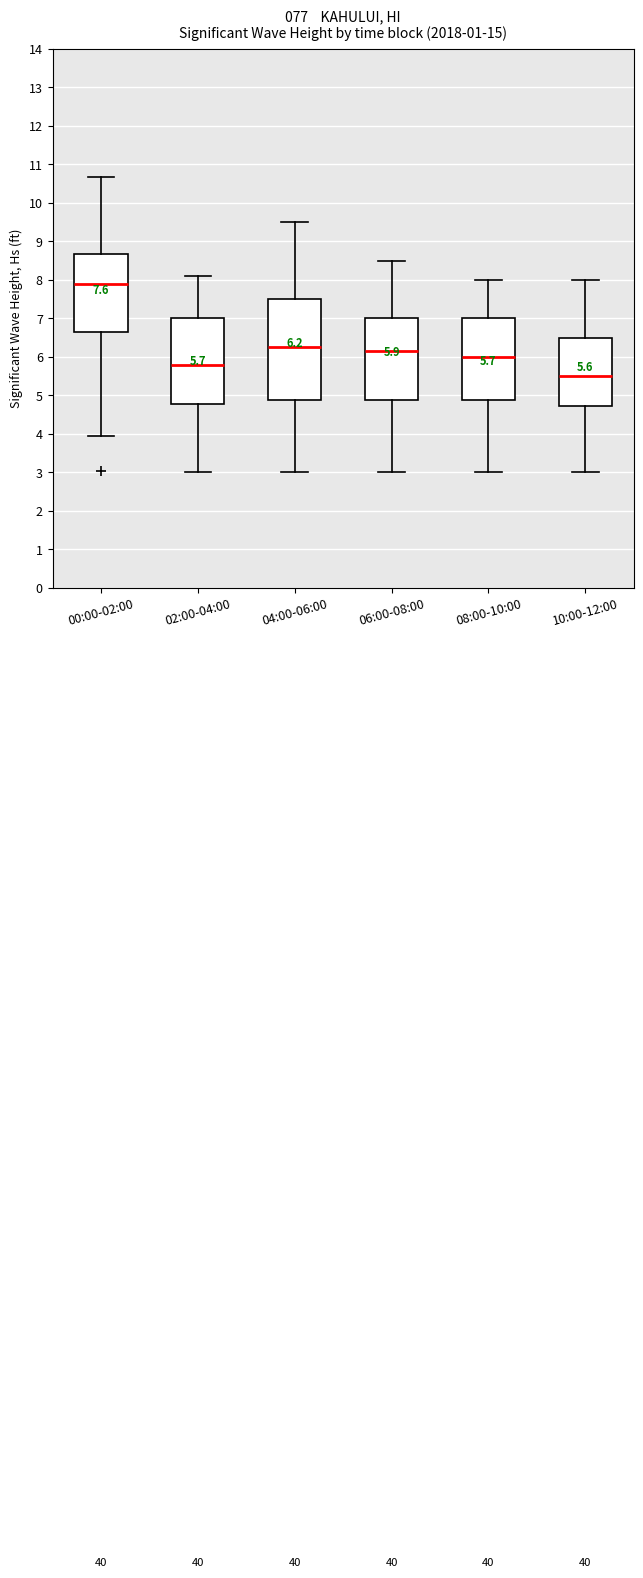

Which box has the highest median line?

00:00-02:00